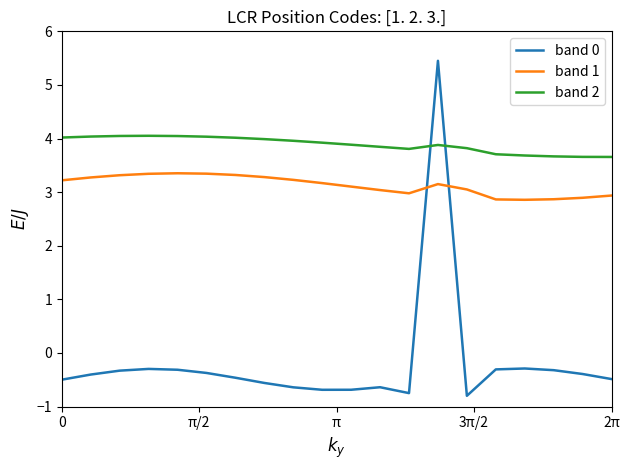

List the series in order of their overall mean, highest first.

band 2, band 1, band 0